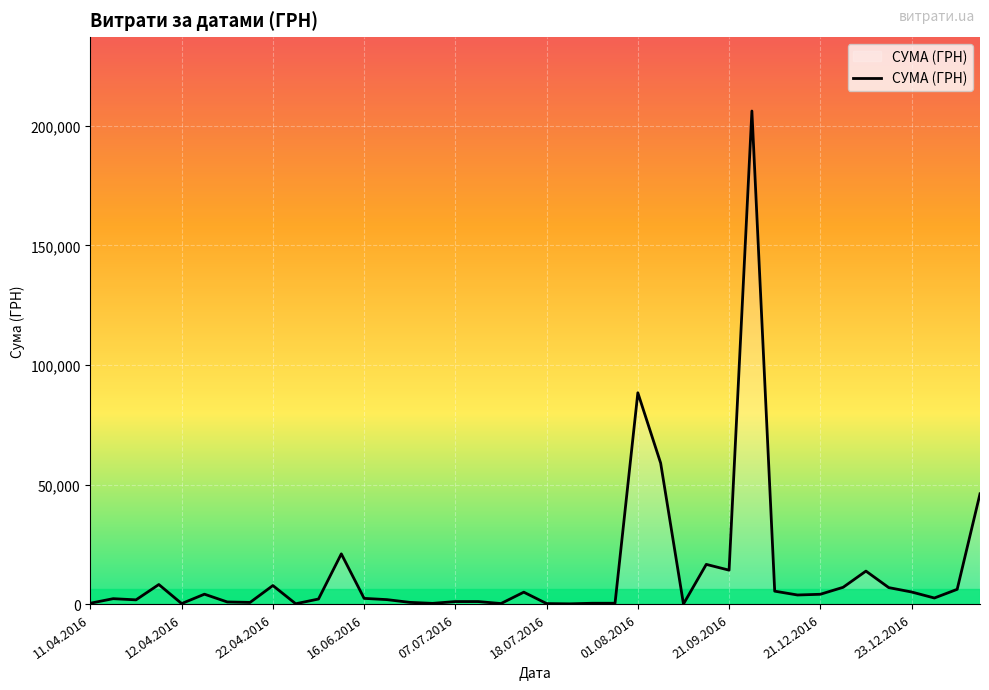

True or false: the data has more than 2 interior local peaks.

True